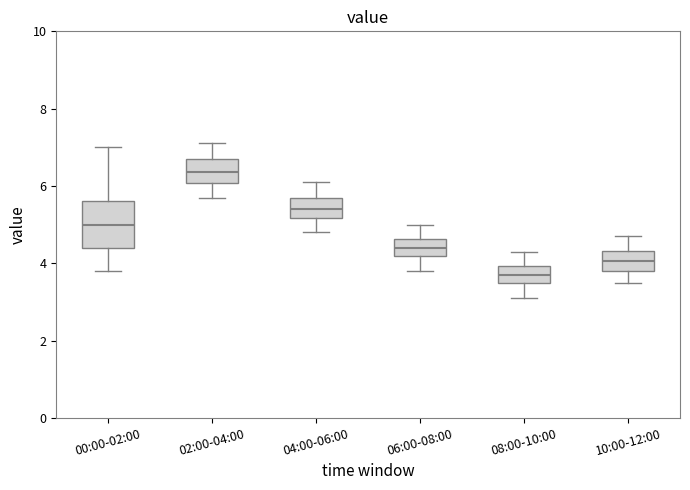

Reading left to right, transcribe this box plot: for each box, give where its median line is, the range the box spans, and where its two whiskers end, as read against the y-axis. The values are not printed on the chart, so give them approximately, as read against the axis.

00:00-02:00: median 5.0, box 4.4 to 5.6, whiskers 3.8 to 7.0
02:00-04:00: median 6.4, box 6.0 to 6.8, whiskers 5.8 to 7.2
04:00-06:00: median 5.4, box 5.2 to 5.8, whiskers 4.8 to 6.2
06:00-08:00: median 4.4, box 4.2 to 4.6, whiskers 3.8 to 5.0
08:00-10:00: median 3.8, box 3.4 to 4.0, whiskers 3.2 to 4.4
10:00-12:00: median 4.0, box 3.8 to 4.4, whiskers 3.6 to 4.8